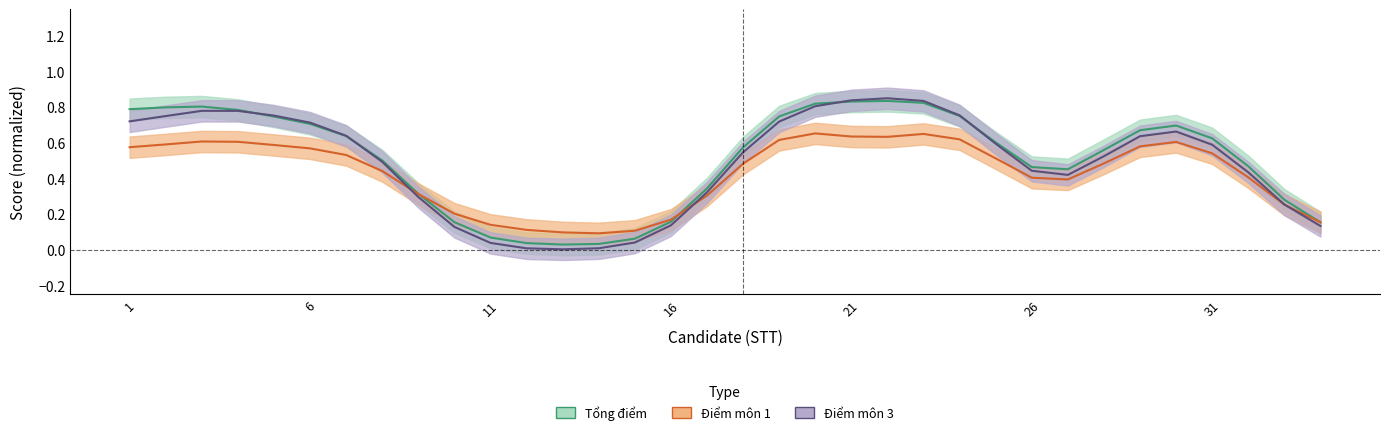

How many times do Điểm môn 1 and Tổng điểm cross each other?

3